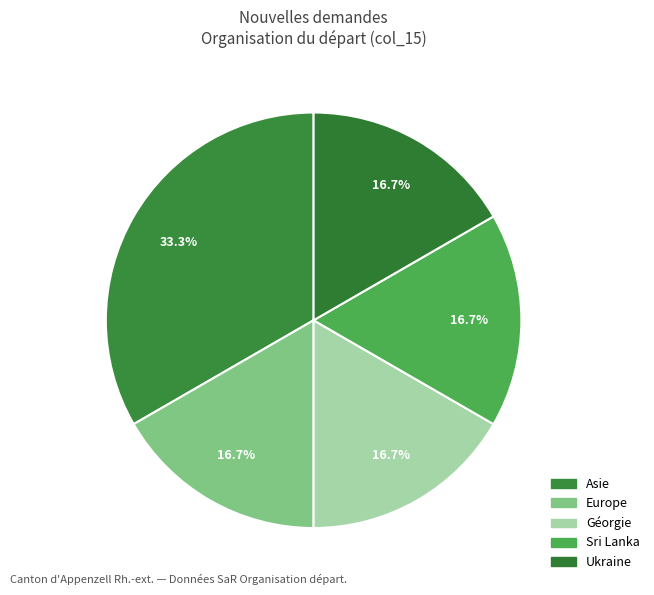

Which category has the biggest portion of the pie?

Asie